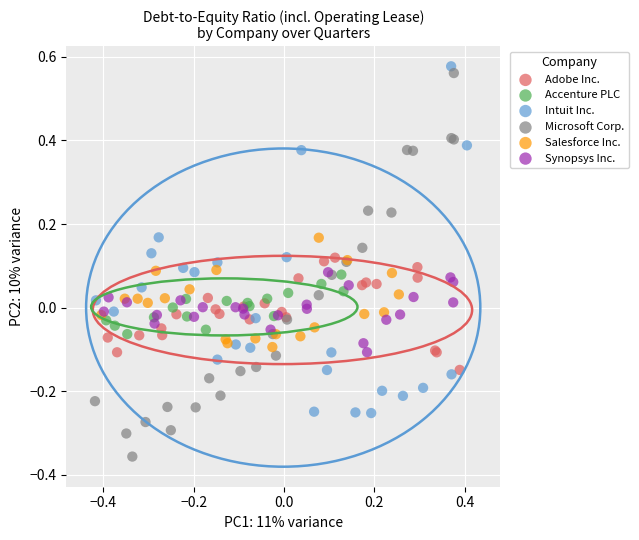

Which series reaches the minimum Y coordinate?

Microsoft Corp.